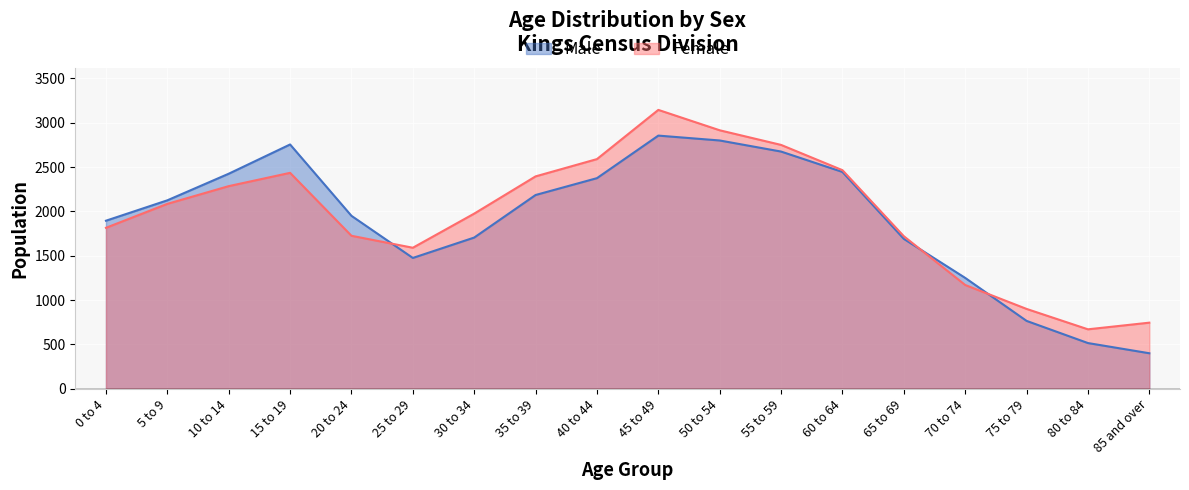

What is the label of the 12th point from the left?

55 to 59